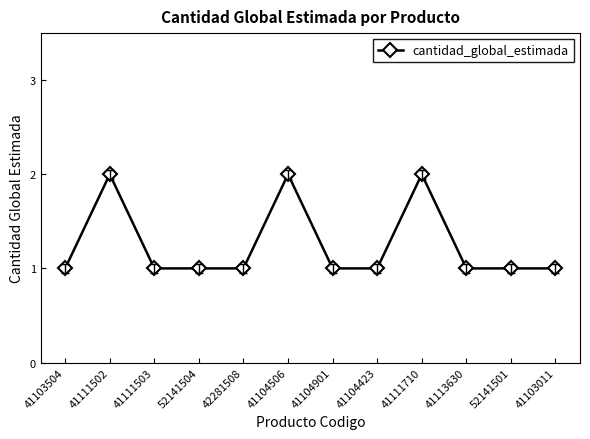

What is the value of the 4th point from the left?

1